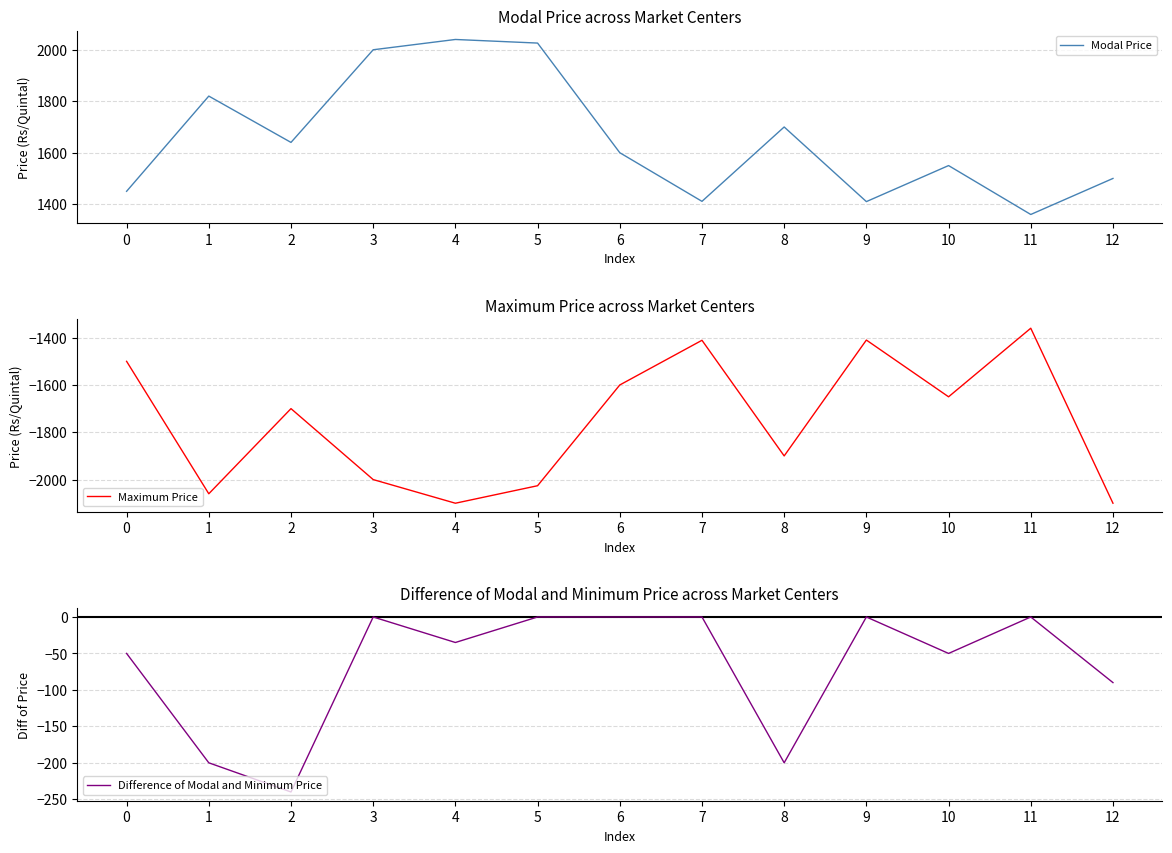

Rank the series at 8 from highest to lowest value.

Modal Price, Difference of Modal and Minimum Price, Maximum Price